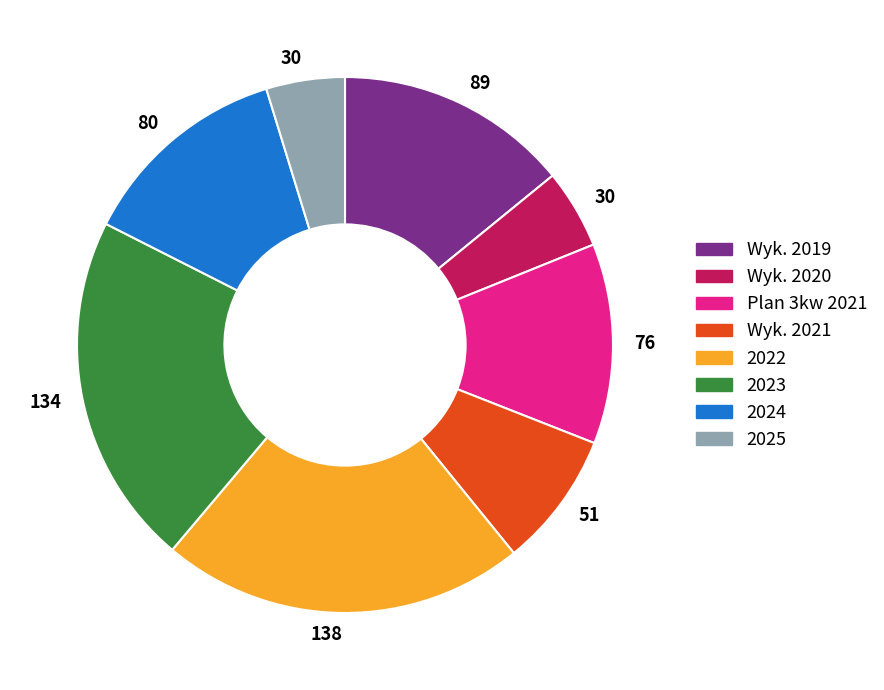

Is there a majority slice in this chart?

No